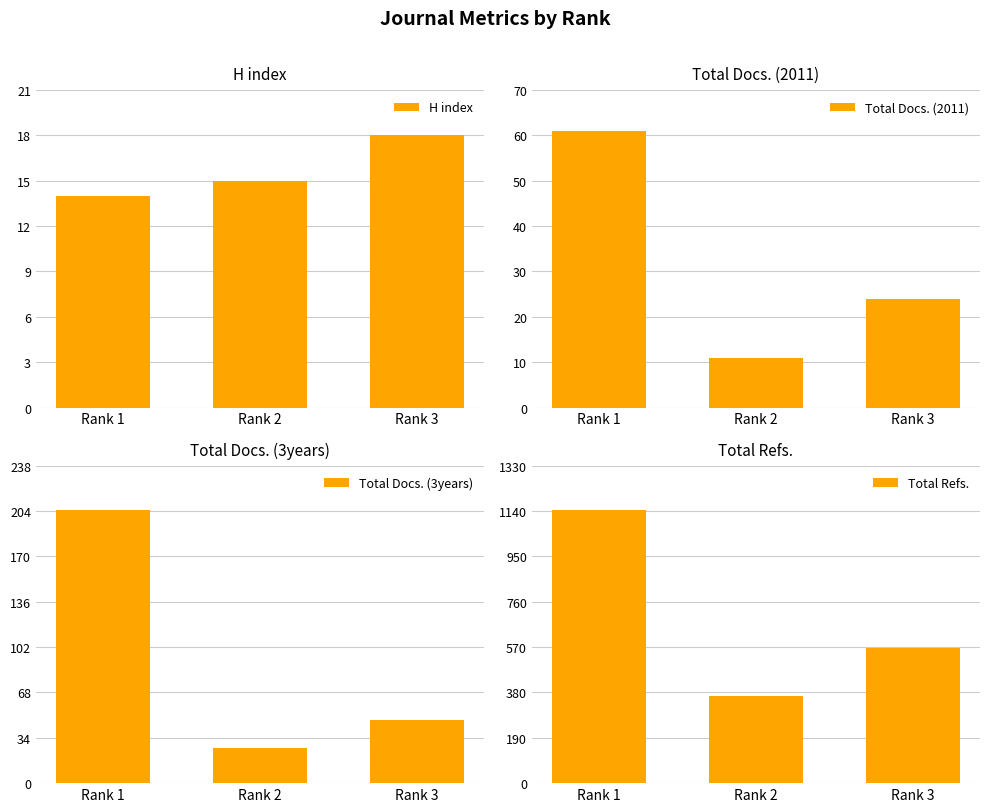

At which category is the sum across all series the highest?

Rank 1